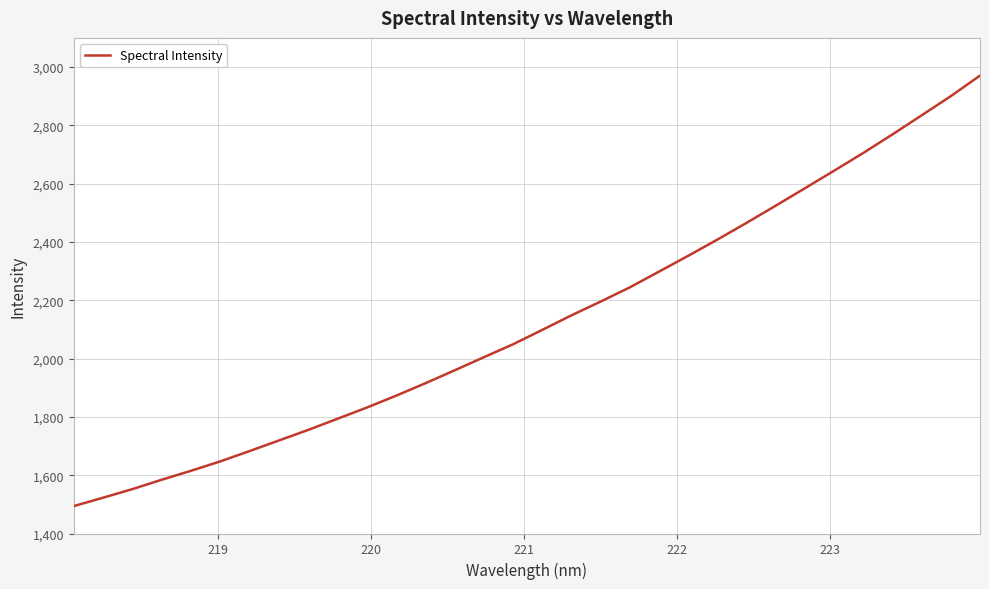

What is the greatest value displayed?

2970.7